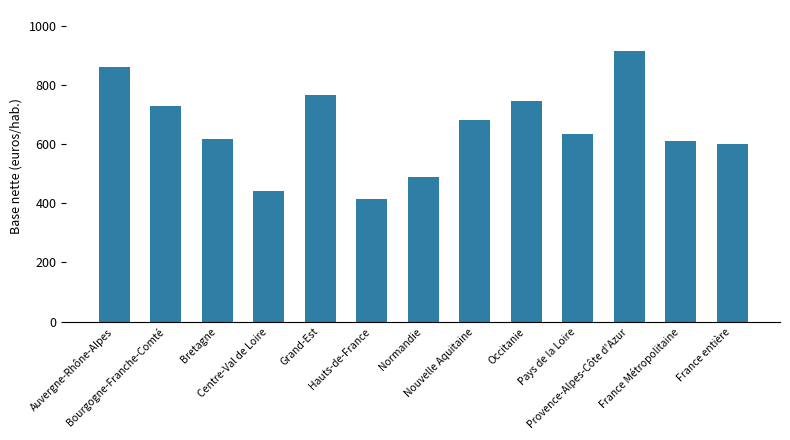

What is the sum of all values?

8503.4